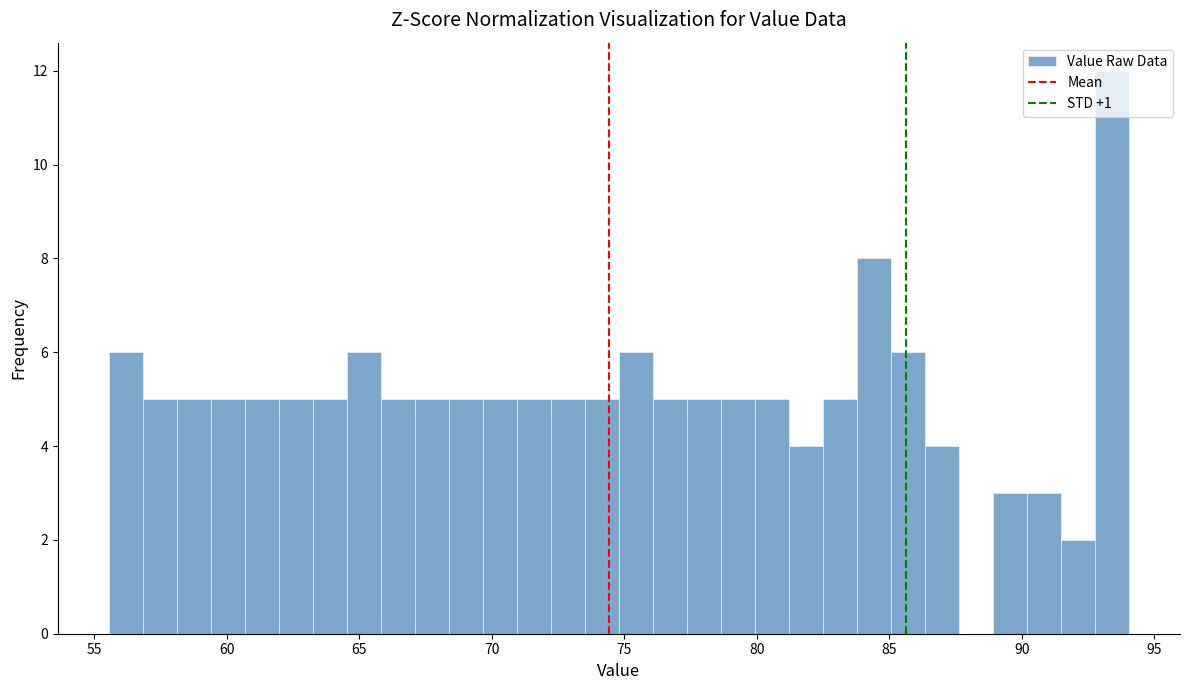

Around what value on the x-axis is the tallest bar? Give the approximate position of its centre, as read against the axis.

93.5